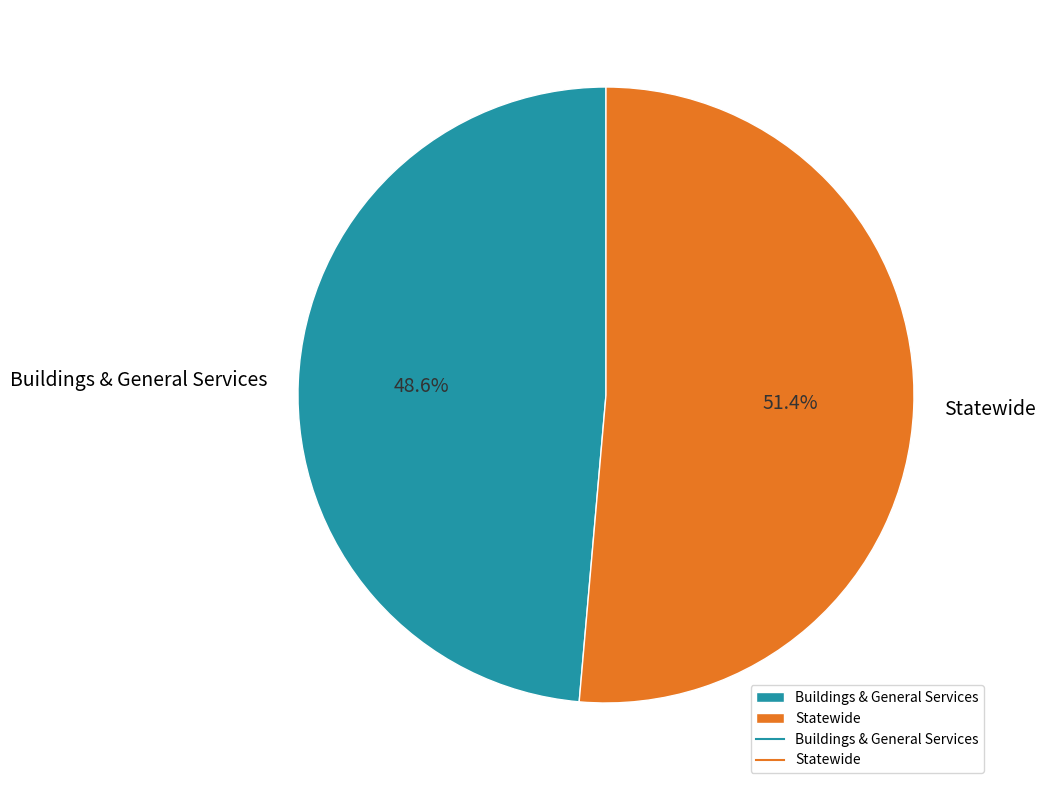

What is the majority slice?

Statewide